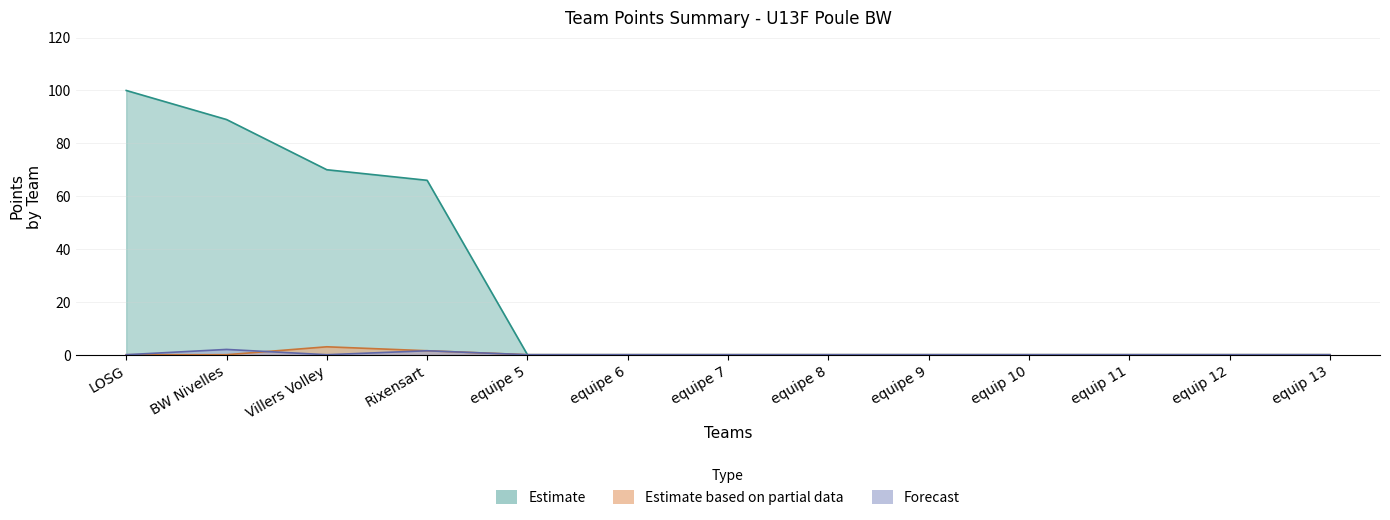

How many positive values does the Forecast series have?

4